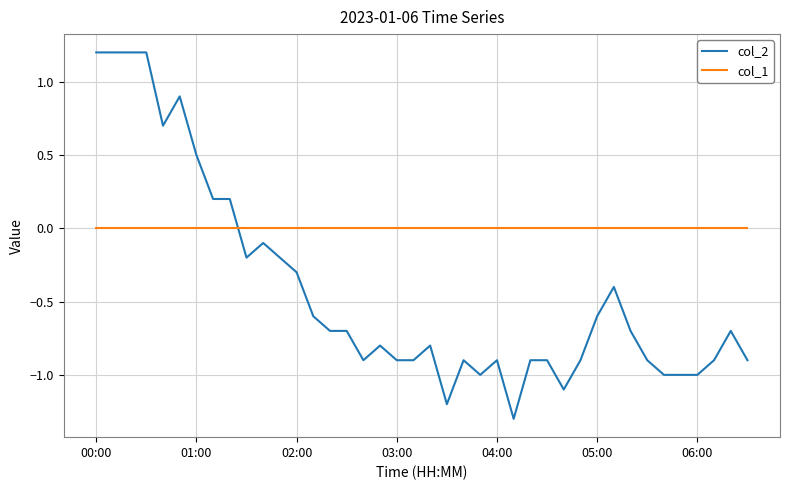

Which series has the largest total across all categories?

col_1